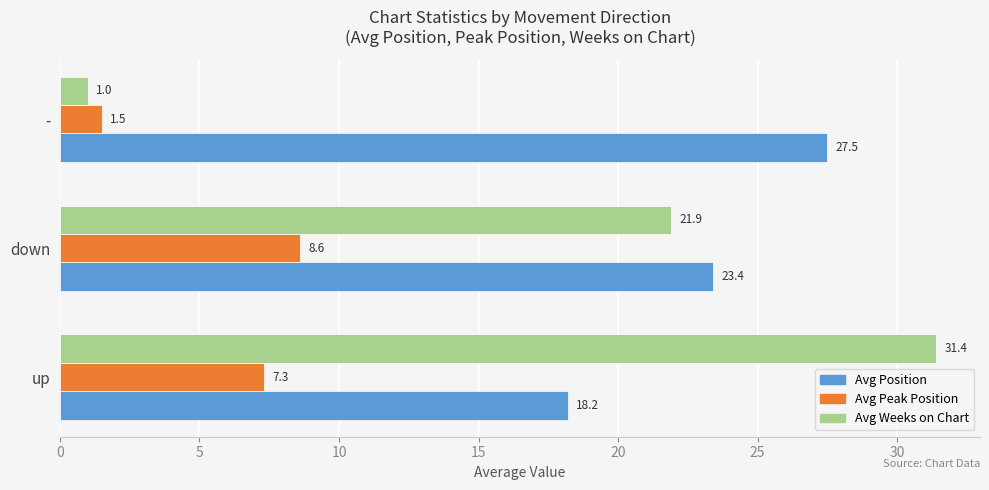

What is the sum of the Avg Peak Position values at down and up?

15.9